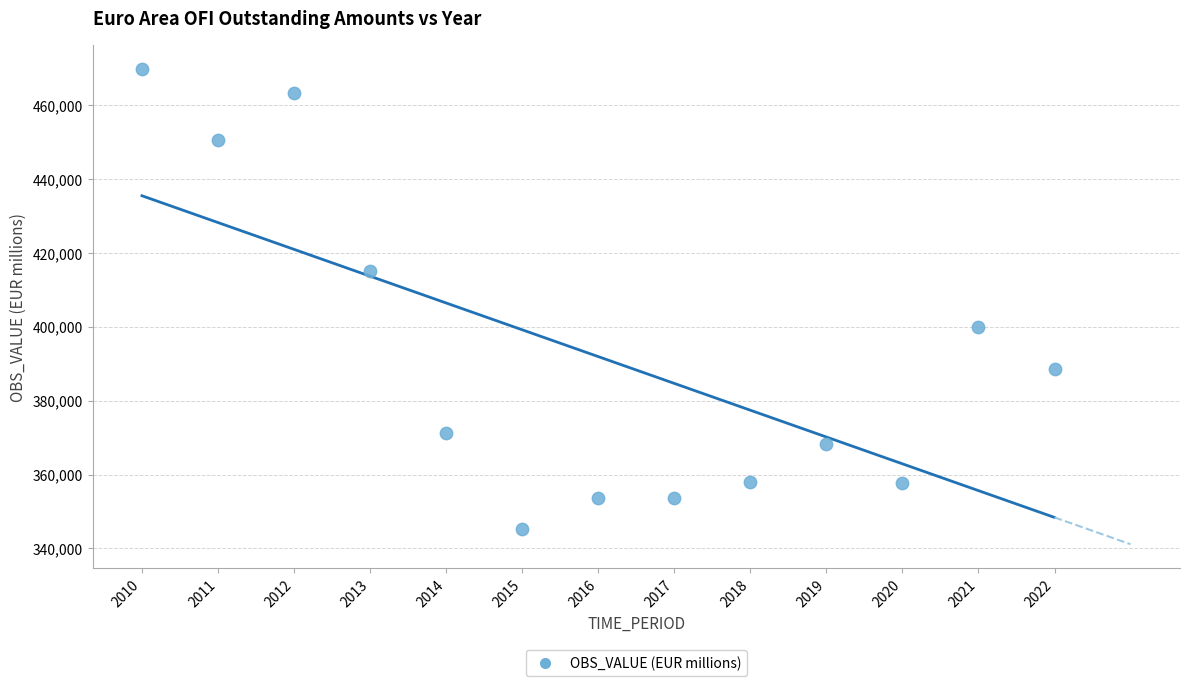

What is the range of Y values (max minus min)?

124385.1